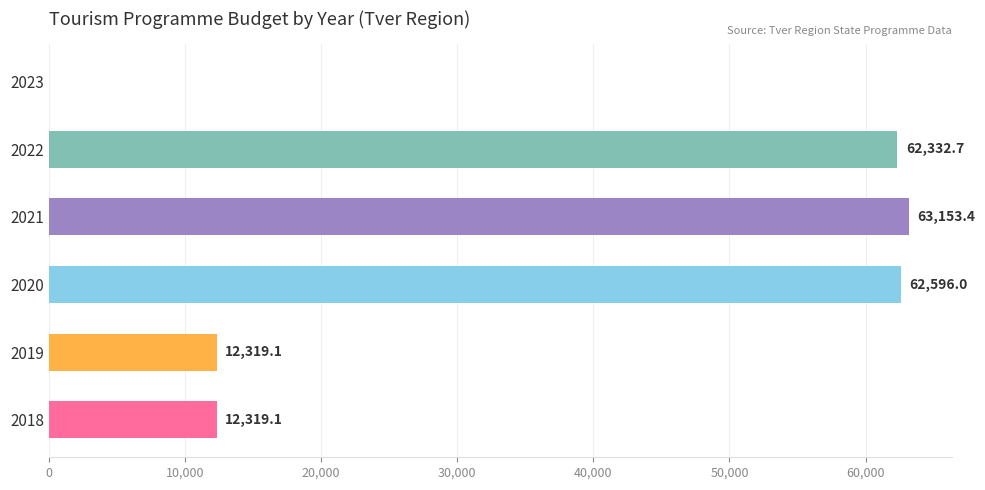

The value at 2023 is 0.0. True or false?

True